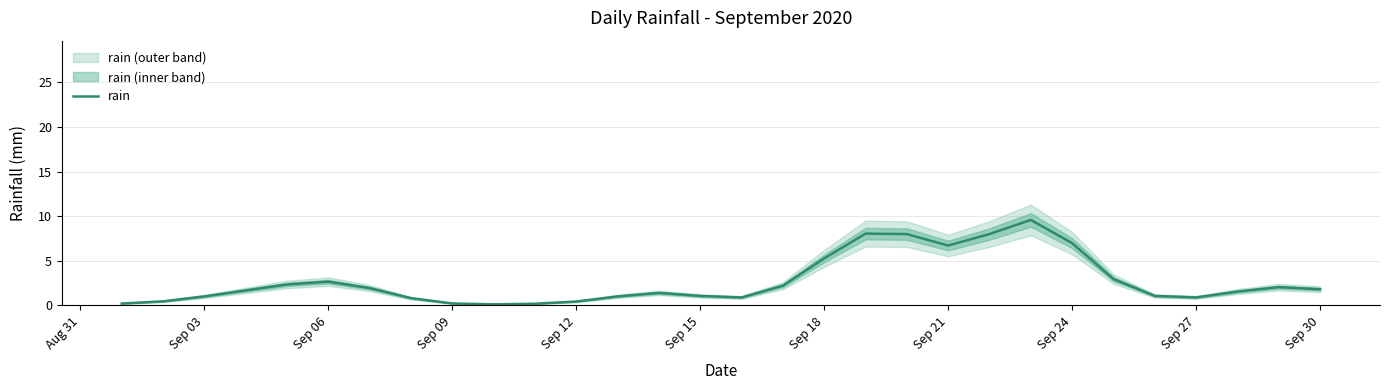

Is it true that rain equals 5.3 at Sep 18?

True